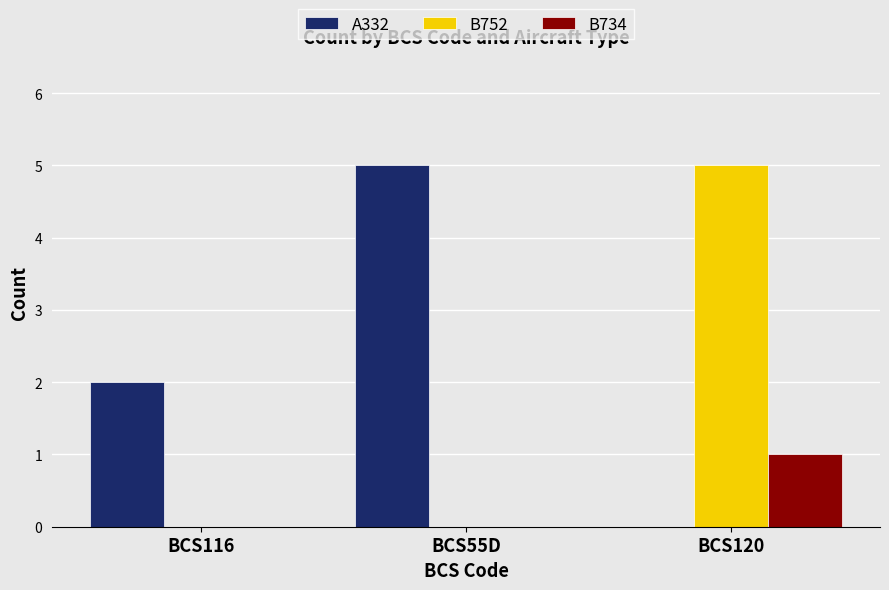

Which series changed the most between BCS116 and BCS55D?

A332